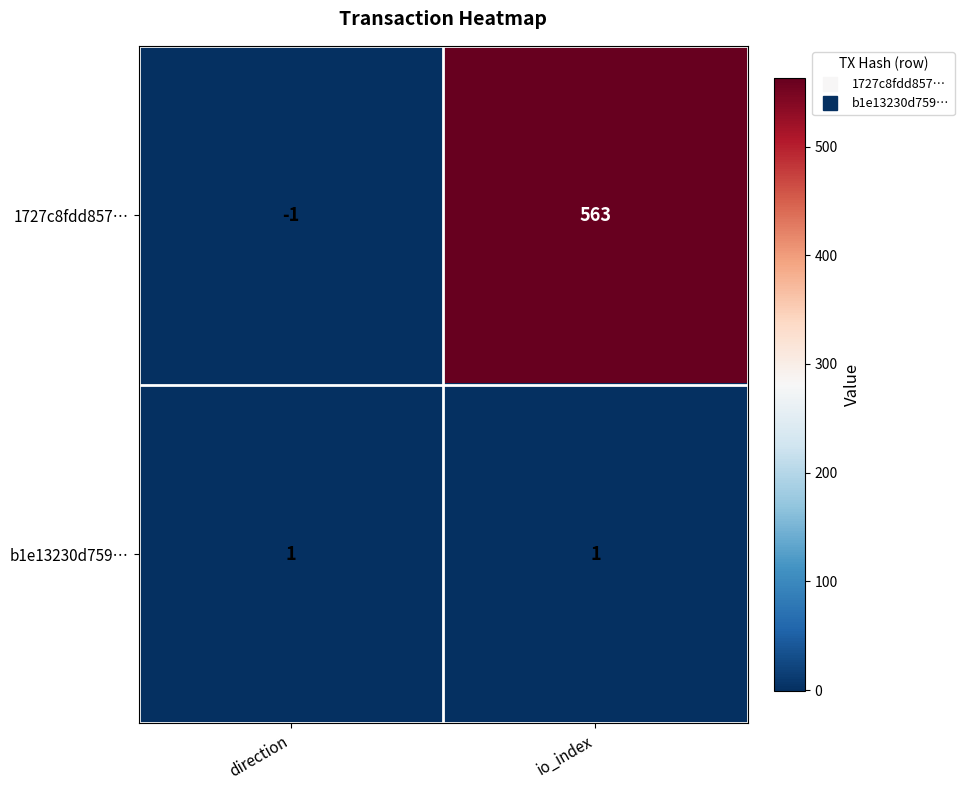

Which series has the largest range (max minus min)?

1727c8fdd857…